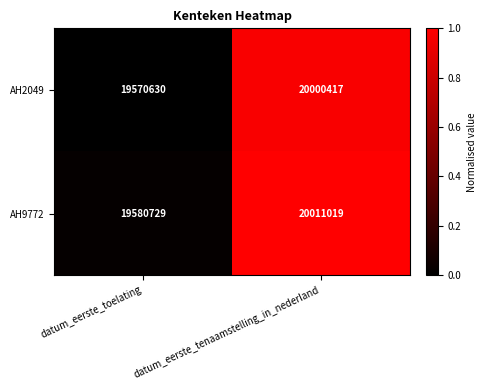

Reading left to right, transcribe all the data shown in this chart.

AH2049: 19570630	20000417
AH9772: 19580729	20011019